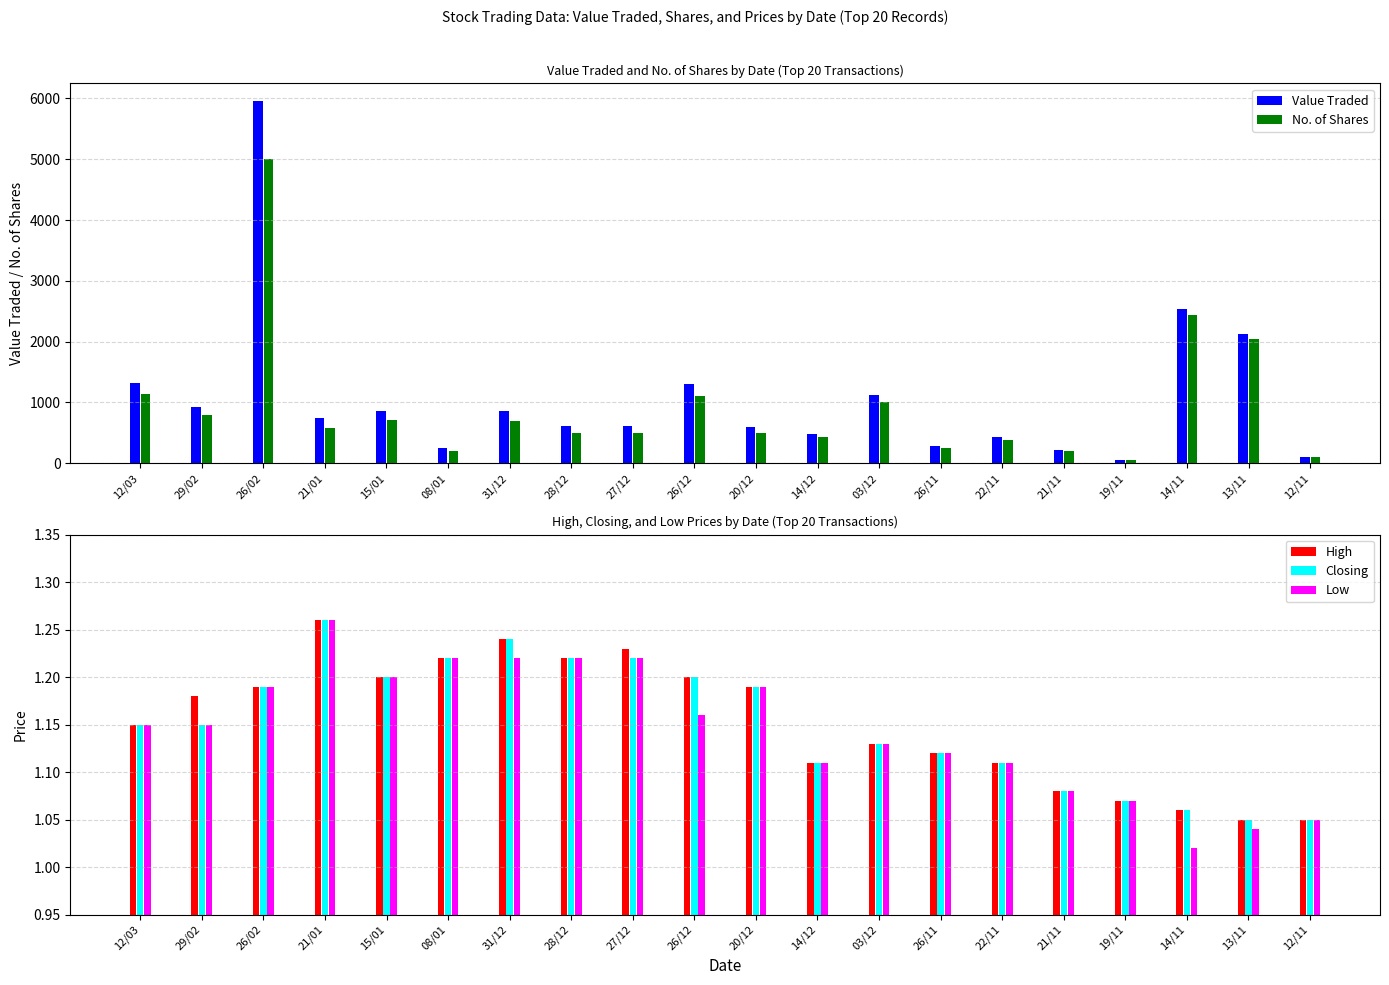

Where is Closing nearest to the value 1?

13/11